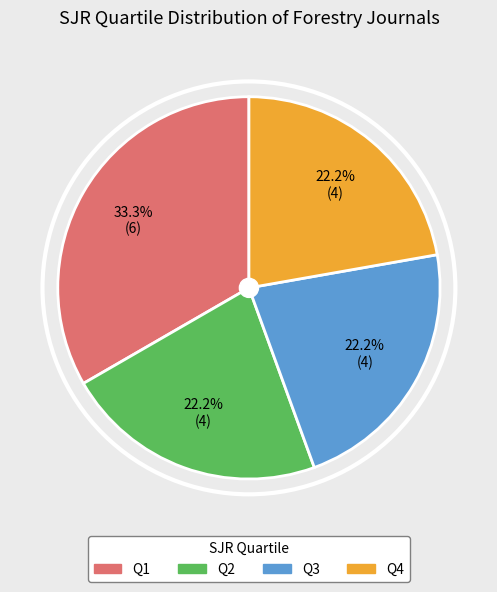

What percentage is the Q3 slice, to the nearest percent?

22%